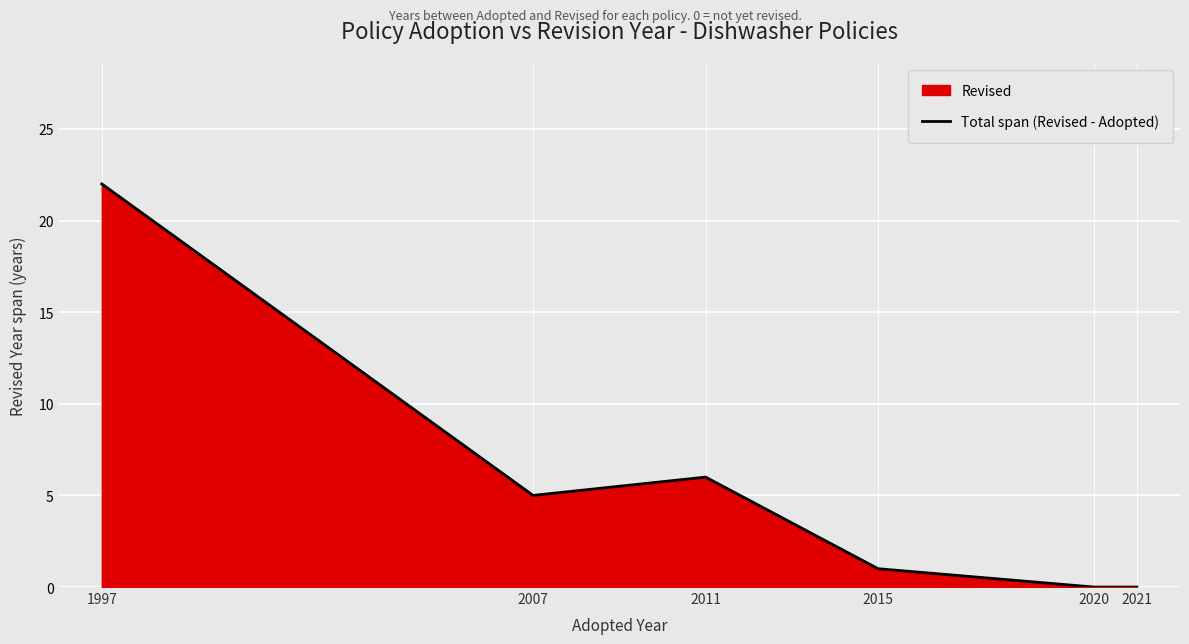

Rank the categories by value from lowest to highest.

2020, 2021, 2015, 2007, 2011, 1997